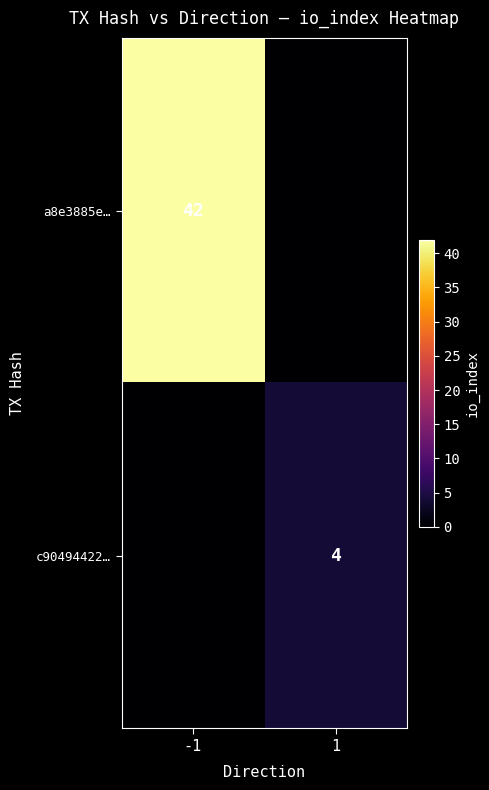

The value of a8e3885e… at -1 is 42. True or false?

True